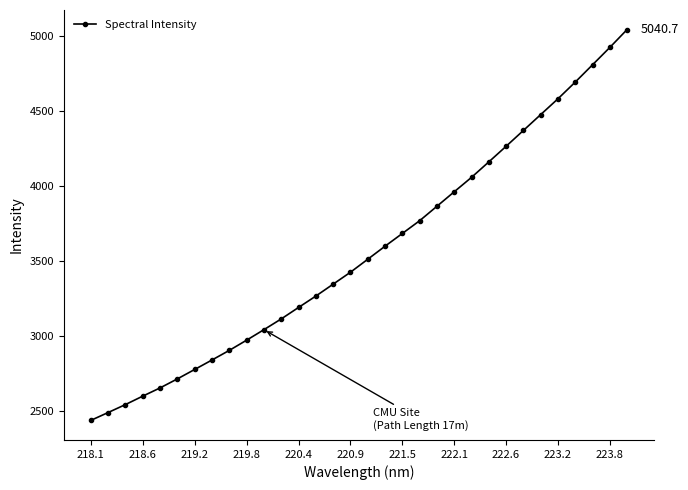

True or false: there are more than 2 points higher than both neighbors.

False